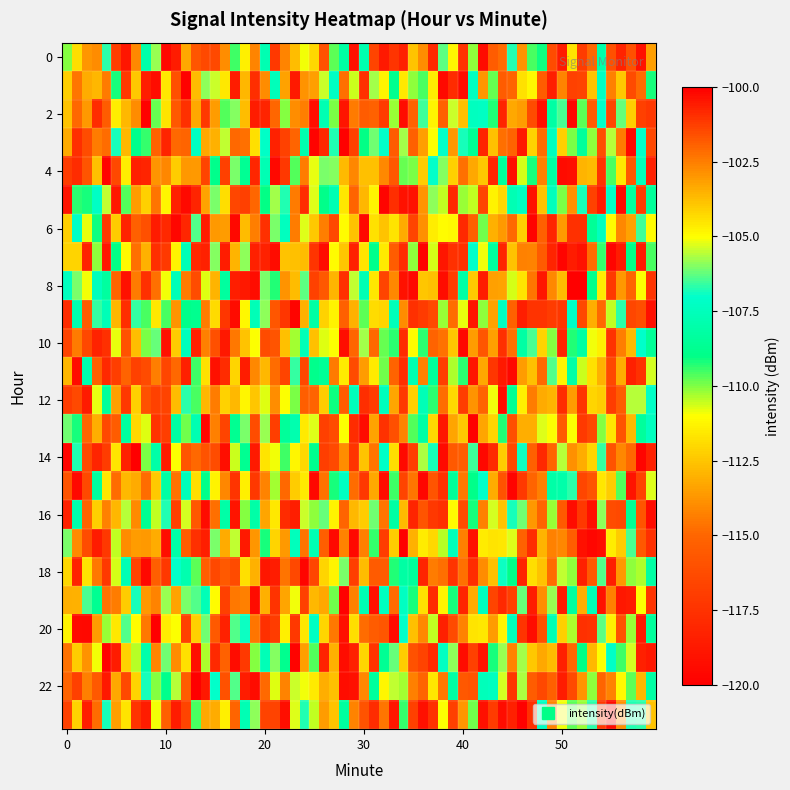

Which category has the lowest value across all series?

4